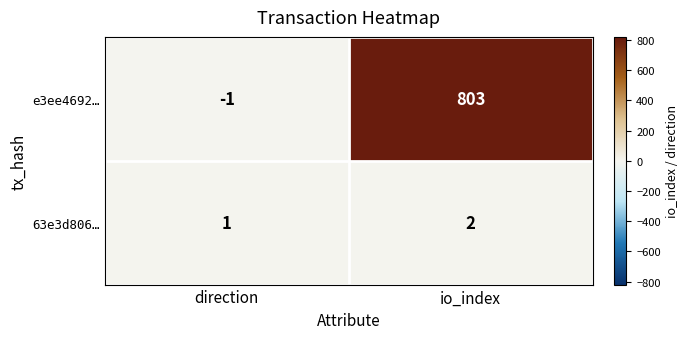

How many categories are shown in the chart?

2